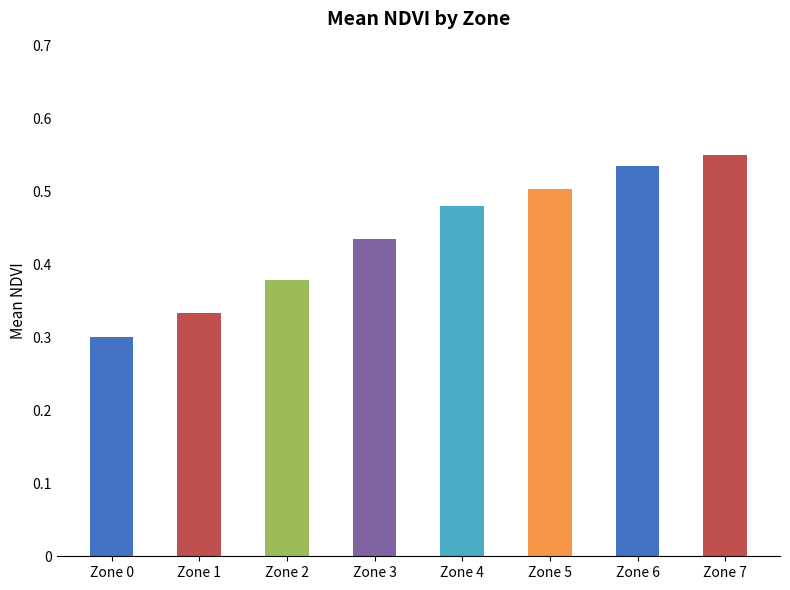

Between Zone 2 and Zone 0, which is larger?

Zone 2